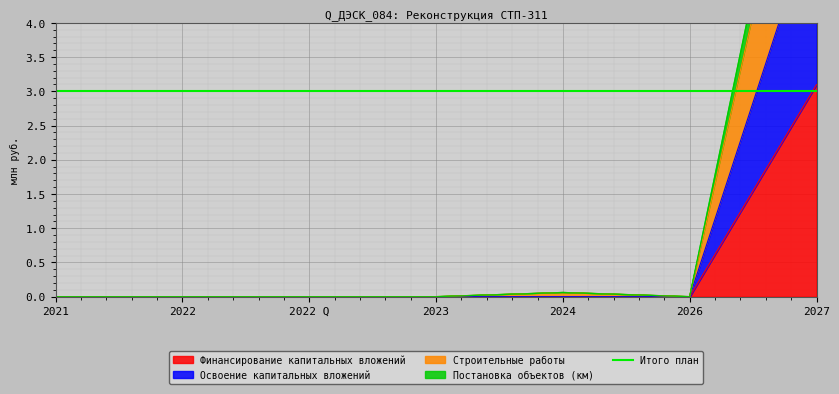

Reading right to left, transcribe all the data shown in this chart.

Финансирование капитальных вложений: 3.1	0.0	0.0	0.0	0.0	0.0	0.0
Освоение капитальных вложений: 5.7	0.0	0.0	0.0	0.0	0.0	0.0
Строительные работы: 8.3	0.0	0.1	0.0	0.0	0.0	0.0
Постановка объектов (км): 8.9	0.0	0.1	0.0	0.0	0.0	0.0